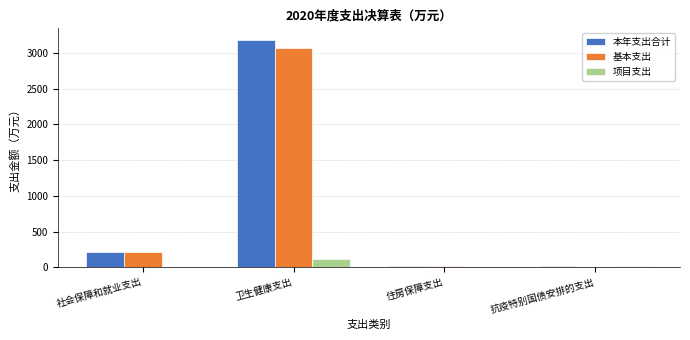

What is the average value of the 基本支出 series?

824.8